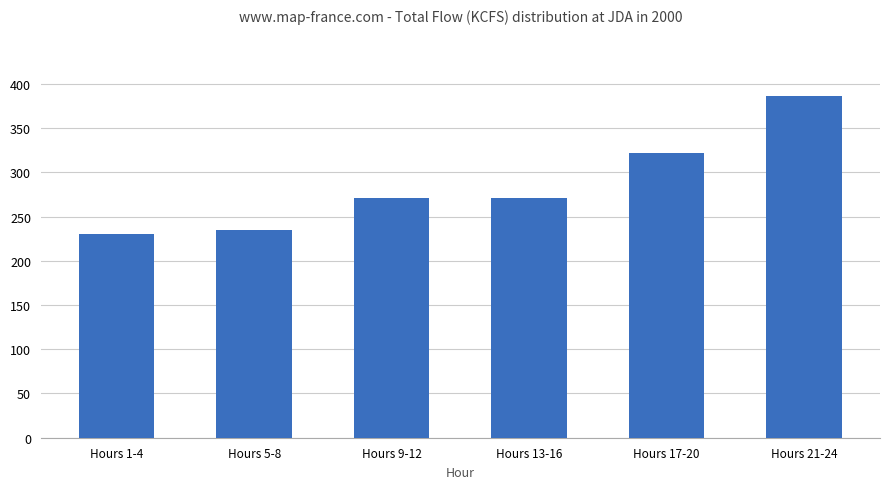

What position from the left is Hours 17-20?

5